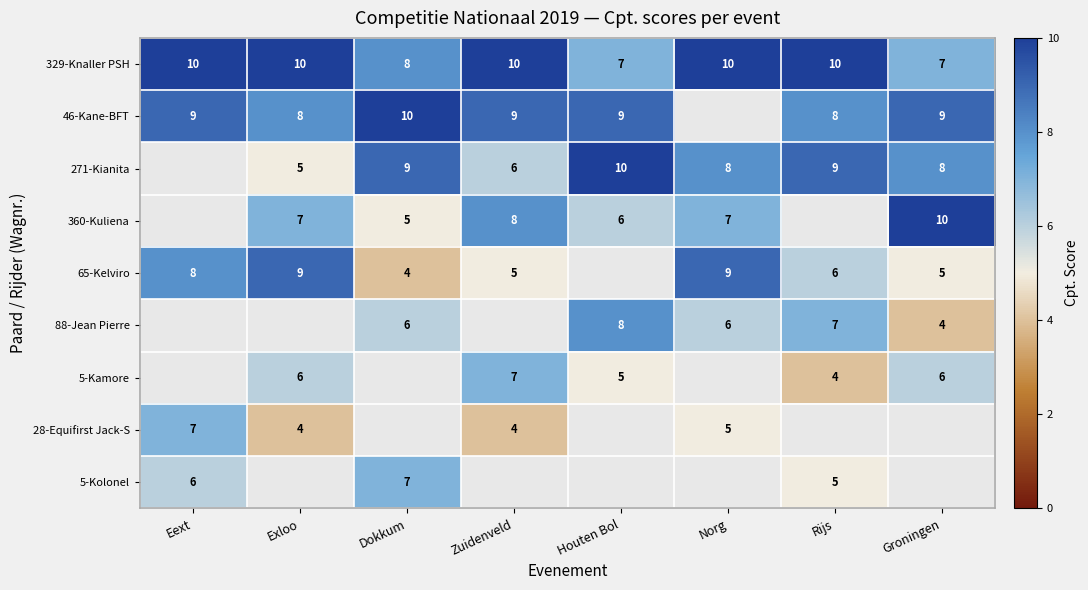

How many data points does each series have?

8